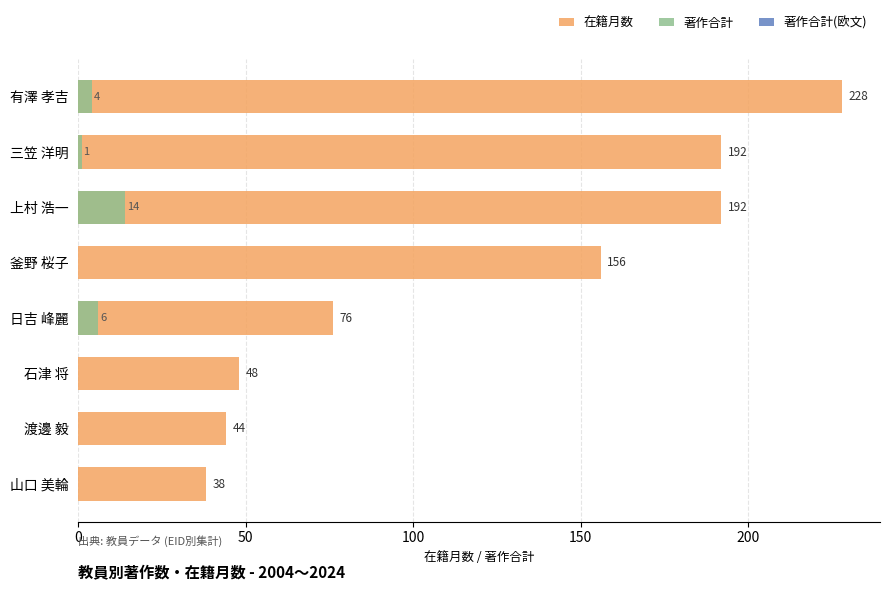

What position from the left is 0?

1